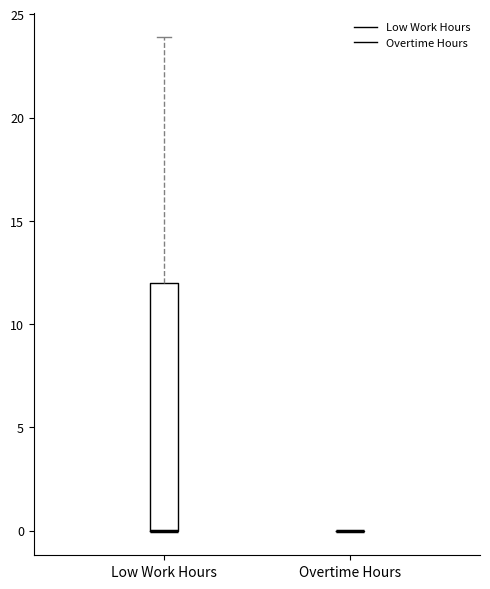

Which box is the tallest, from its lower edge to its upper edge?

Low Work Hours